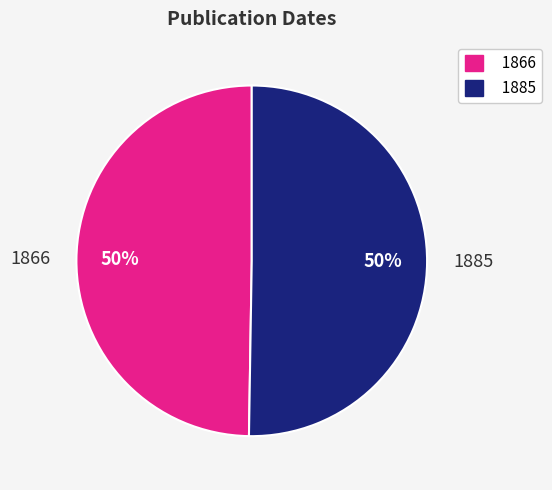

Which slice is the smallest?

1866